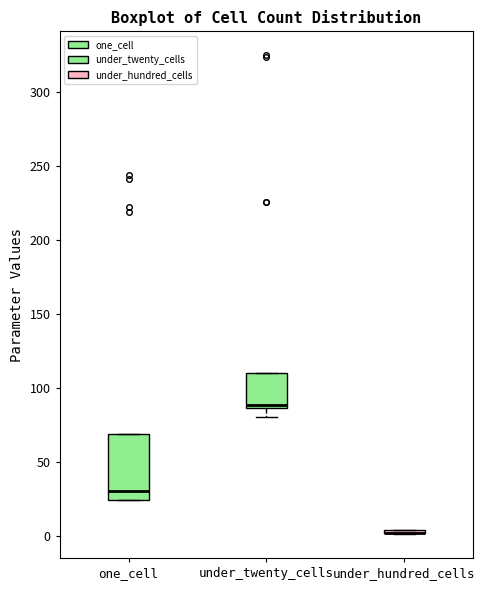

Reading left to right, read every box against the y-axis: the position of its median line, the range the box covers, and the ends of its whiskers. The values are not printed on the chart, so give them approximately, as read against the axis.

one_cell: median 30, box 25 to 70, whiskers 25 to 70
under_twenty_cells: median 90, box 85 to 110, whiskers 80 to 110
under_hundred_cells: box collapsed to a line at 0, whiskers 0 to 5